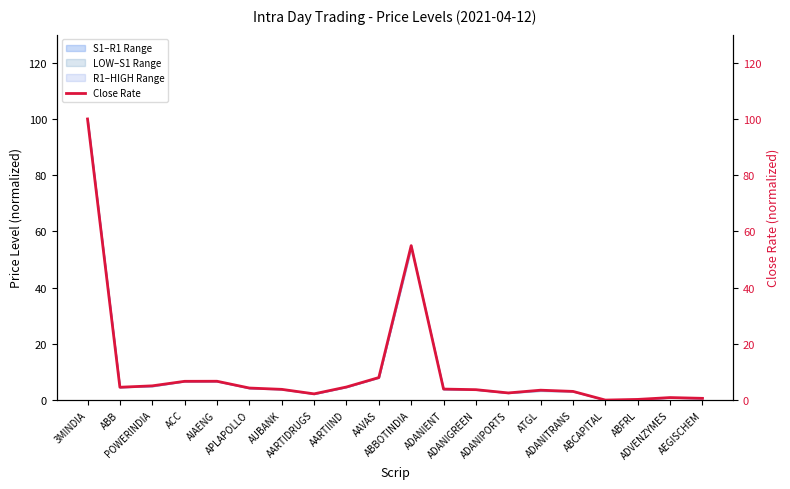

What is the average value?

11.0